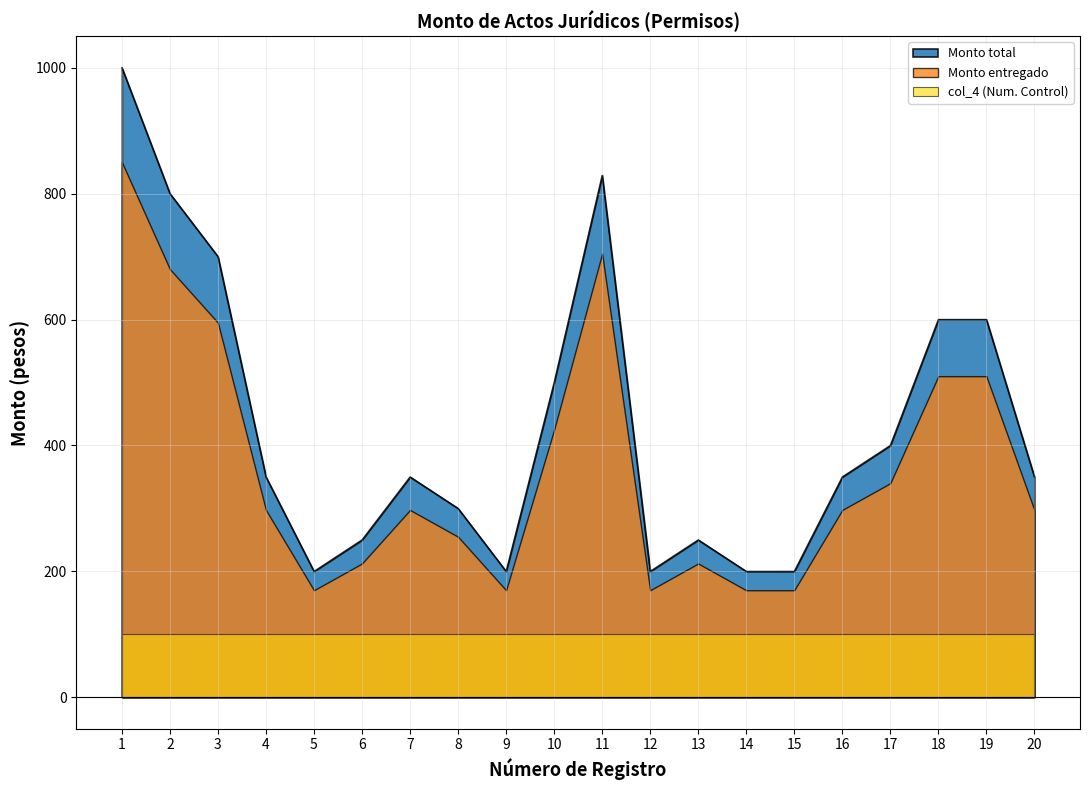

Between 2 and 6, which is larger?

2